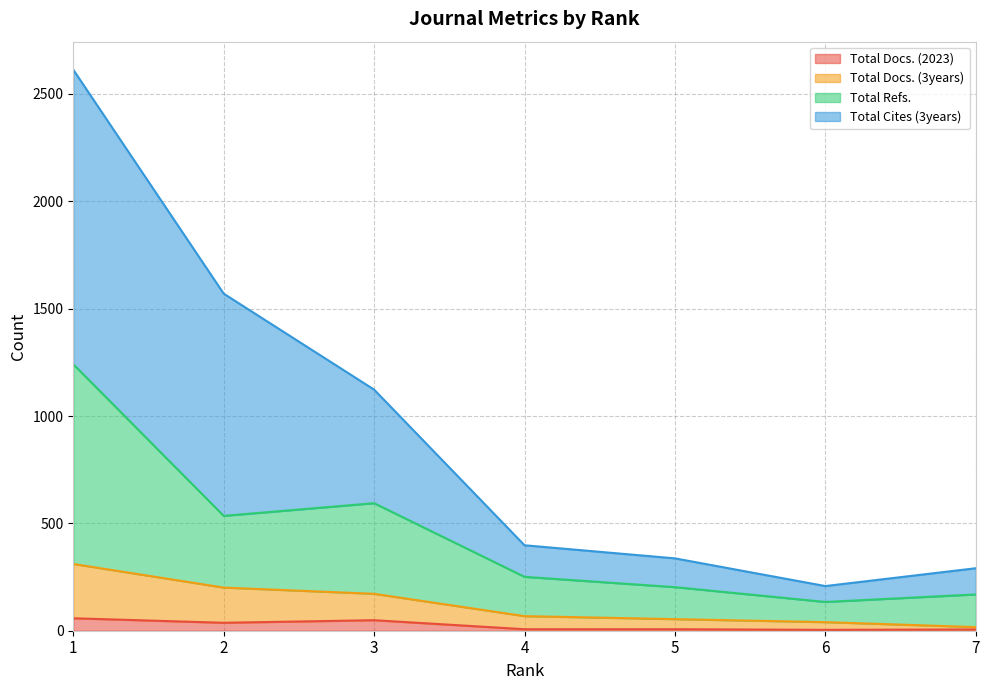

Reading right to left, transcribe all the data shown in this chart.

Total Docs. (2023): 7=6	6=4	5=7	4=7	3=49	2=37	1=58
Total Docs. (3years): 7=17	6=40	5=54	4=68	3=172	2=201	1=311
Total Refs.: 7=169	6=134	5=203	4=251	3=594	2=535	1=1241
Total Cites (3years): 7=291	6=208	5=337	4=398	3=1123	2=1570	1=2613